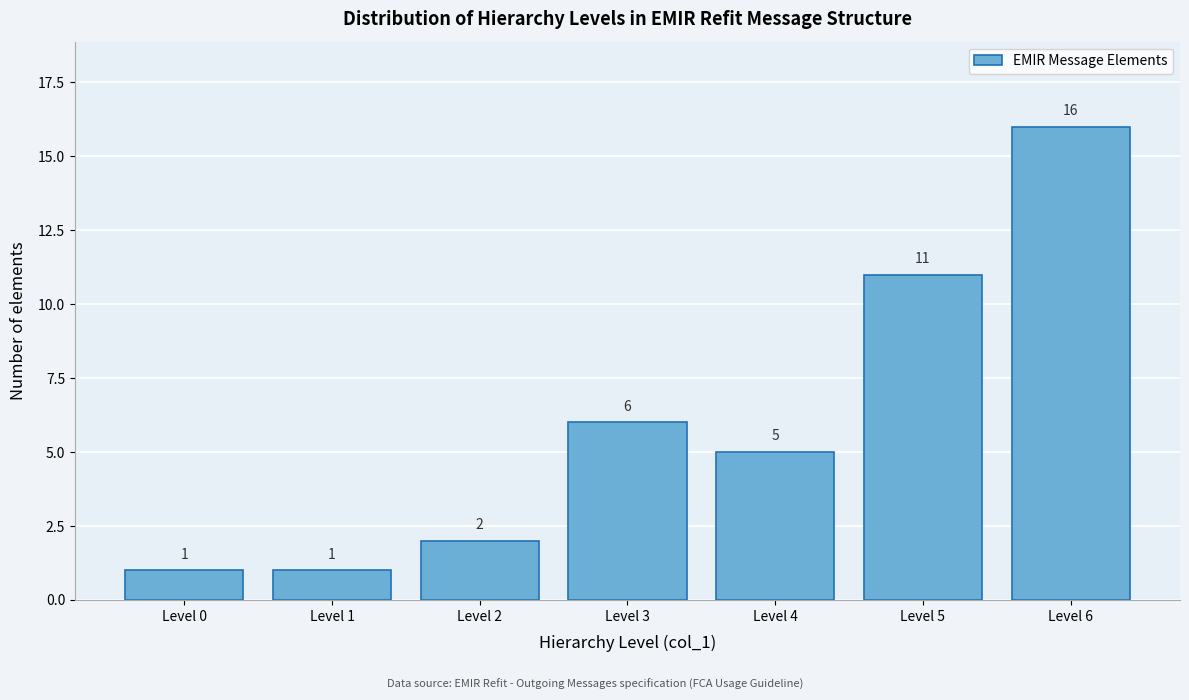

Reading left to right, transcribe all the data shown in this chart.

1	1	2	6	5	11	16